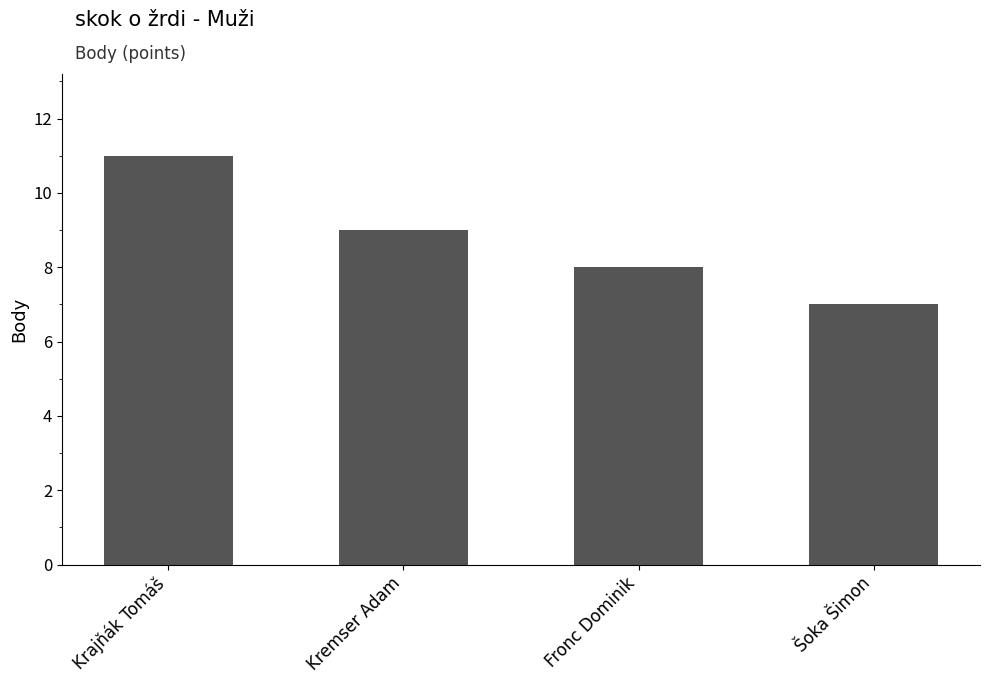

What is the value of the 2nd bar from the left?

9